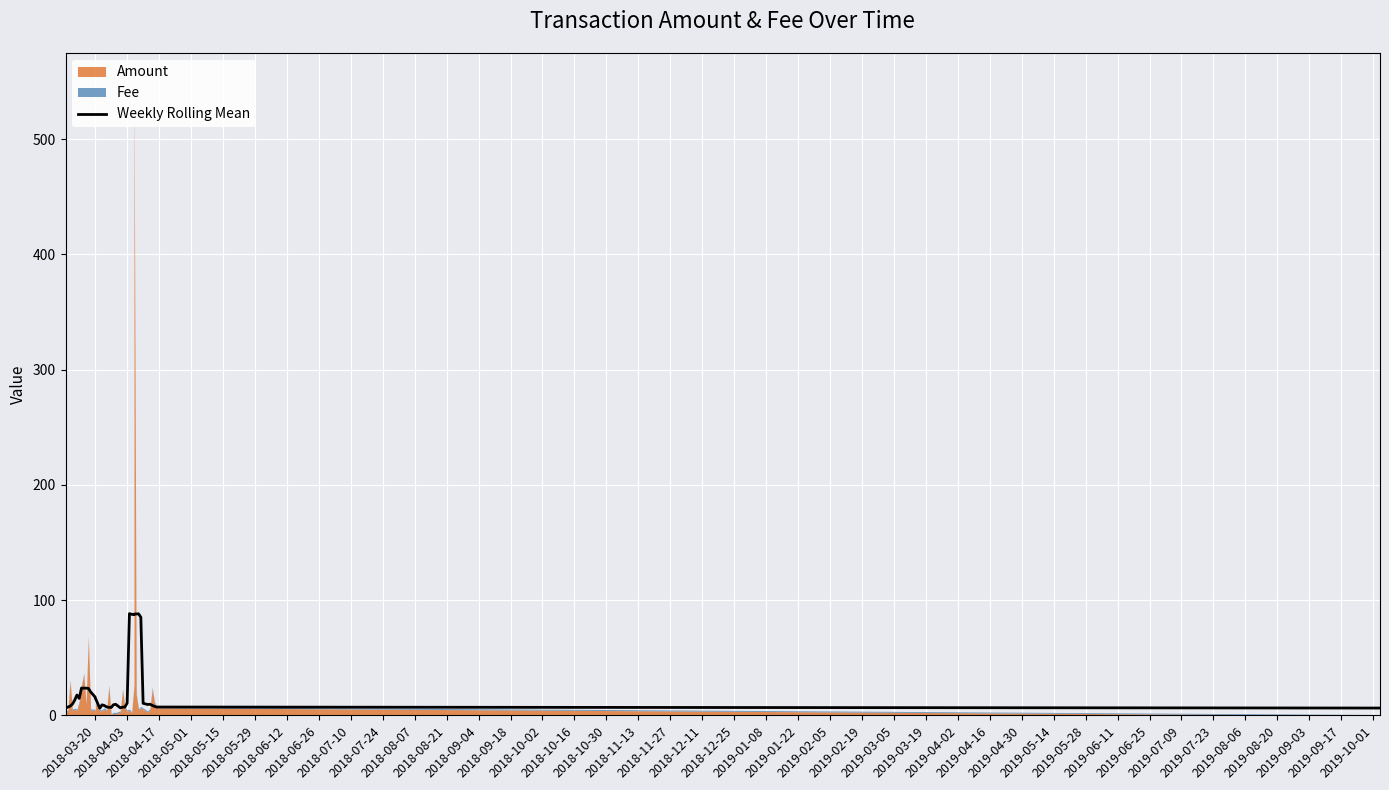

How many points are higher than both their immediate neighbors (excluding endpoints)?

7